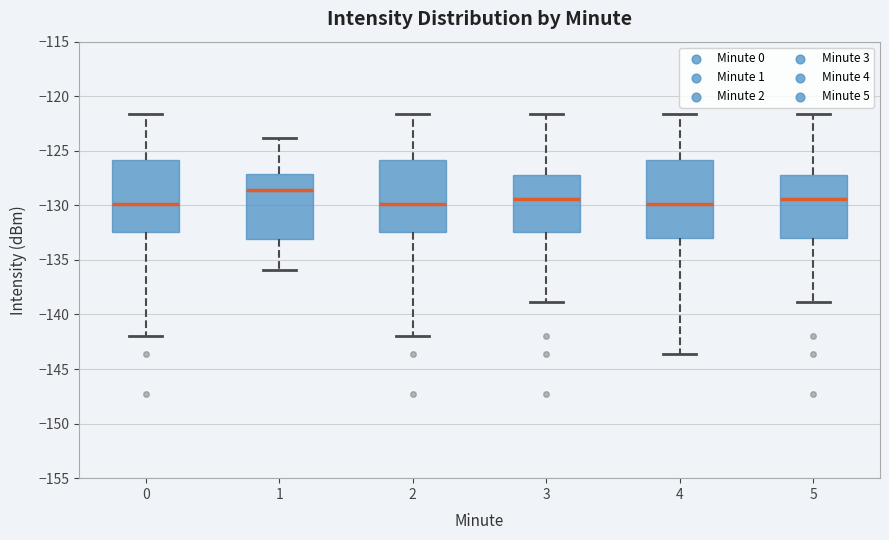

Which box is the tallest, from its lower edge to its upper edge?

4